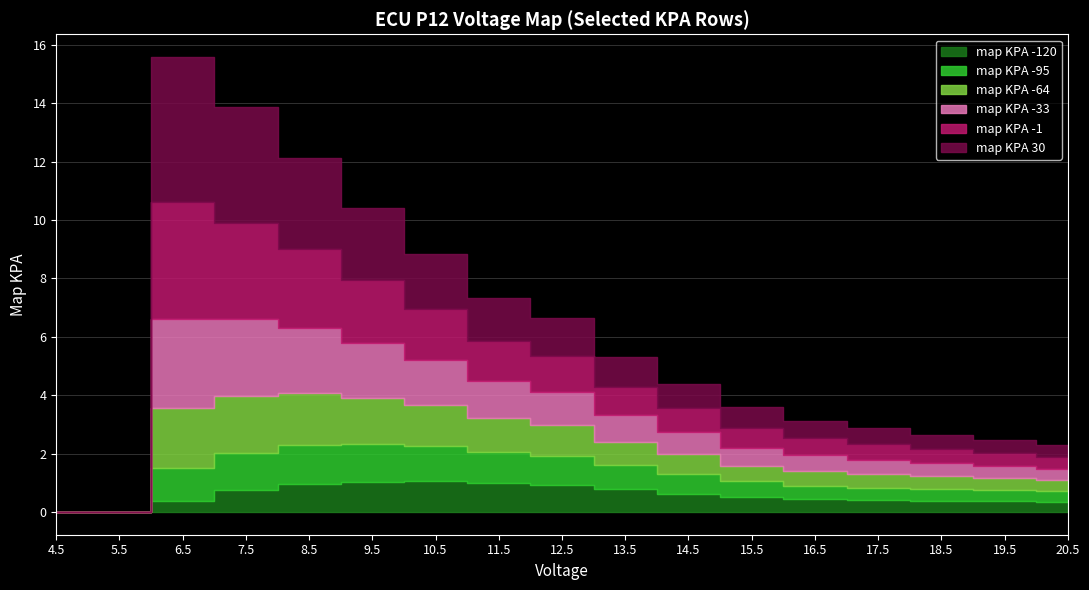

Which series has the largest range (max minus min)?

map KPA 30